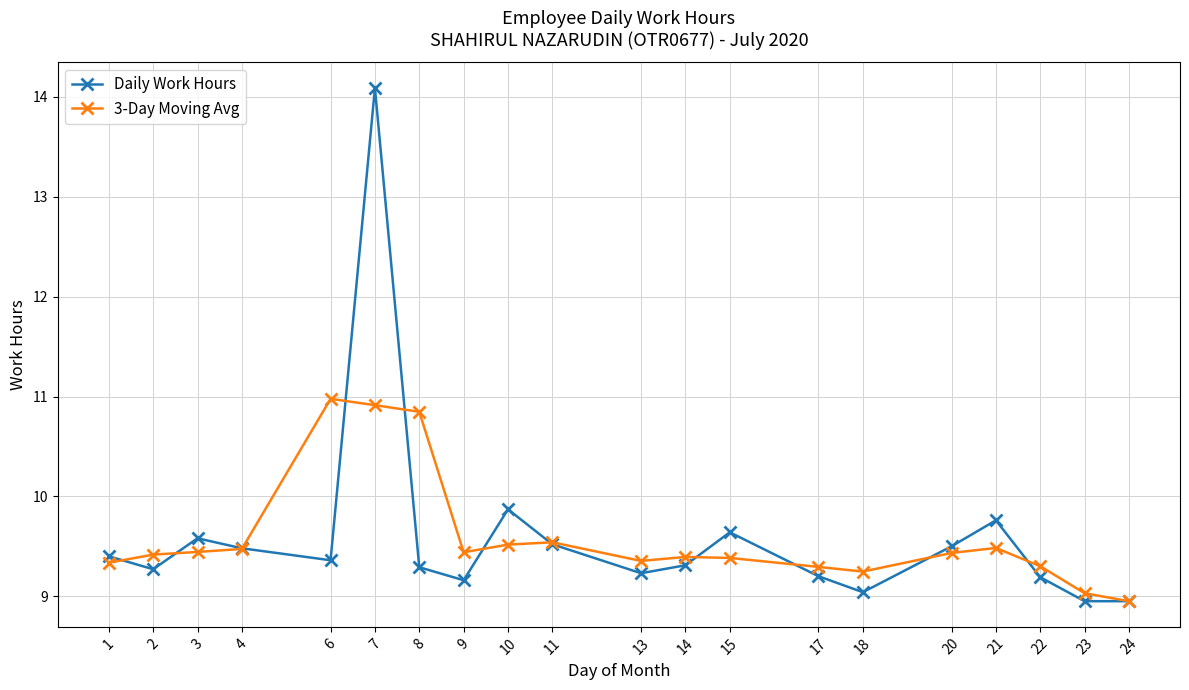

What is the value of the Daily Work Hours point at the 8th from the left?

9.2